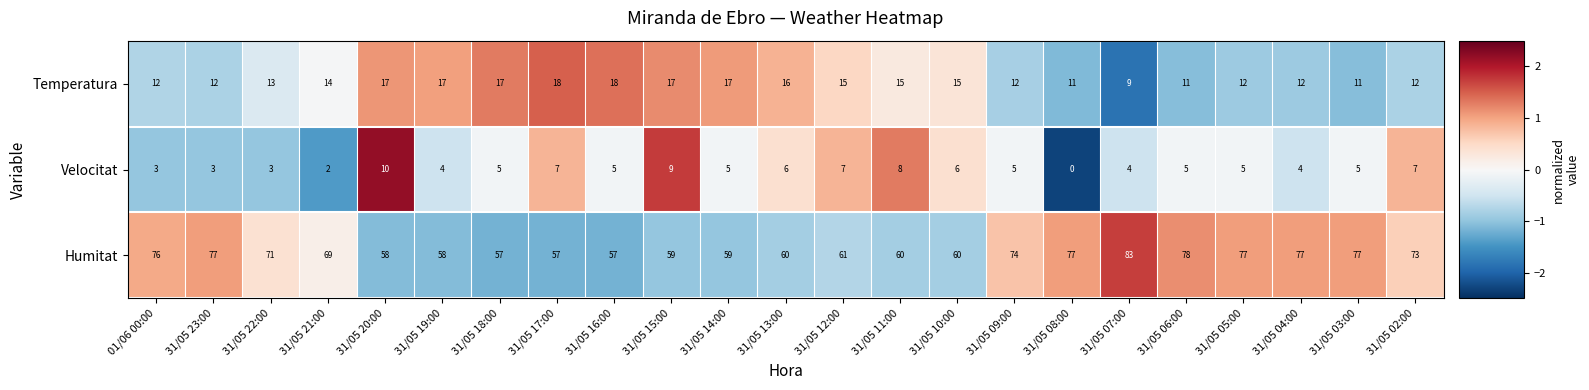

Where does the Humitat series first go above 69?

01/06 00:00